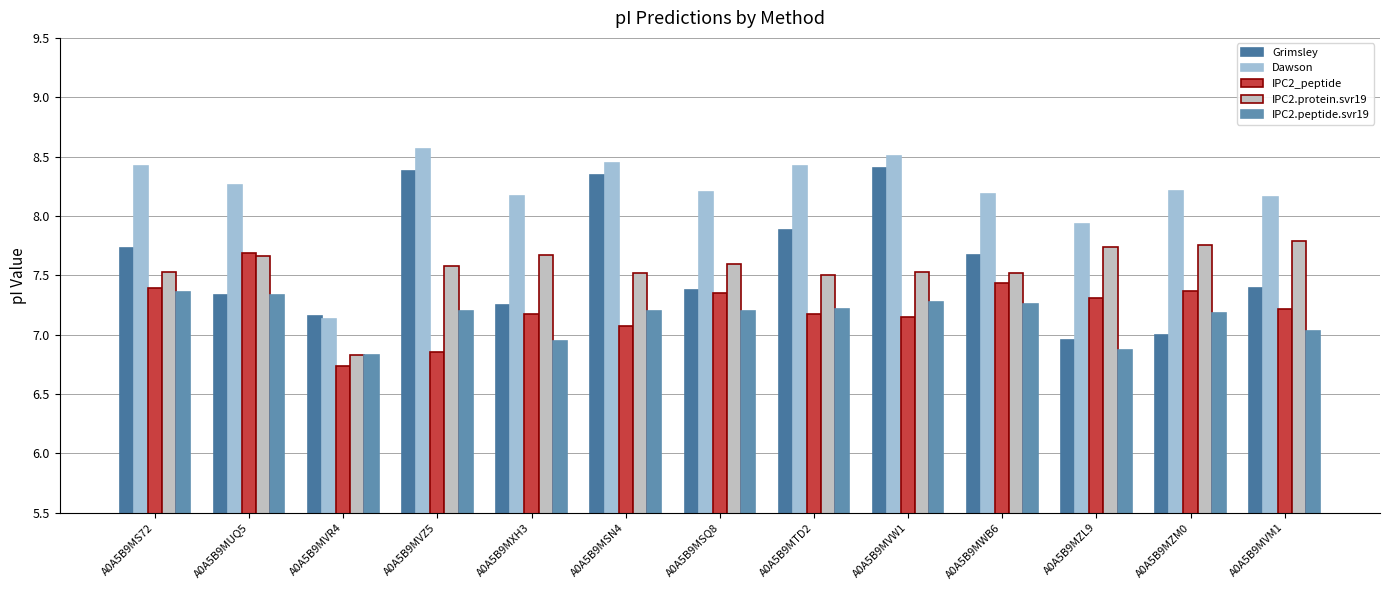

Rank the series by their maximum value, from highest to lowest.

Dawson, Grimsley, IPC2.protein.svr19, IPC2_peptide, IPC2.peptide.svr19